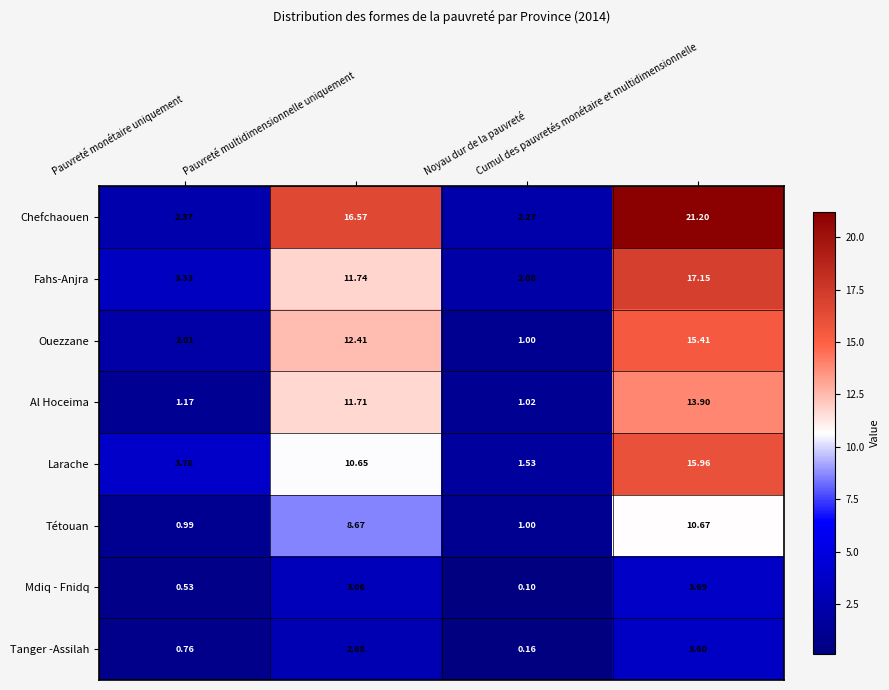

At Pauvreté monétaire uniquement, list the series in order from largest to smallest.

Larache, Fahs-Anjra, Chefchaouen, Ouezzane, Al Hoceima, Tétouan, Tanger -Assilah, Mdiq - Fnidq